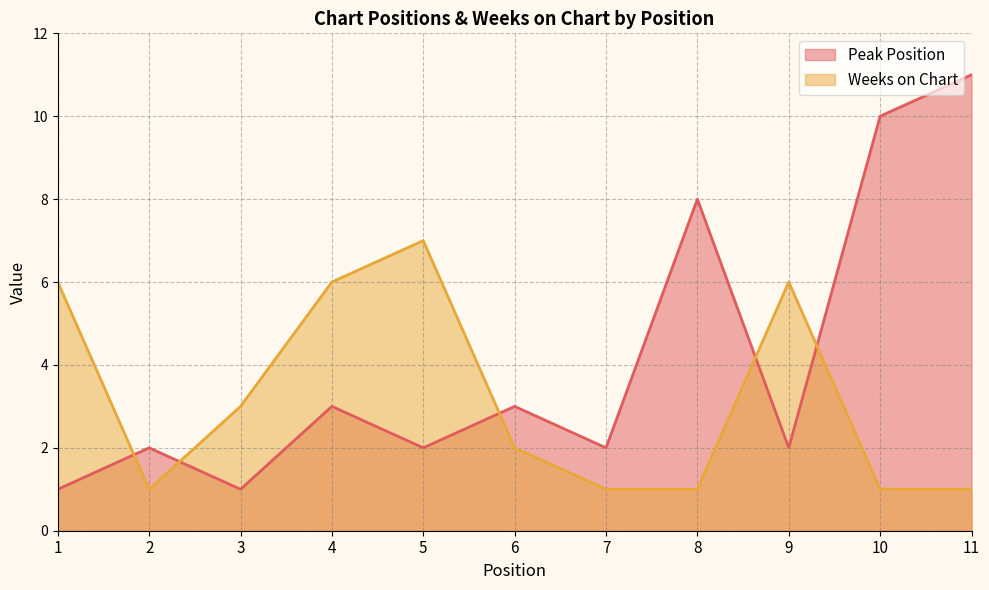

Rank the series by their average value, from lowest to highest.

Weeks on Chart, Peak Position